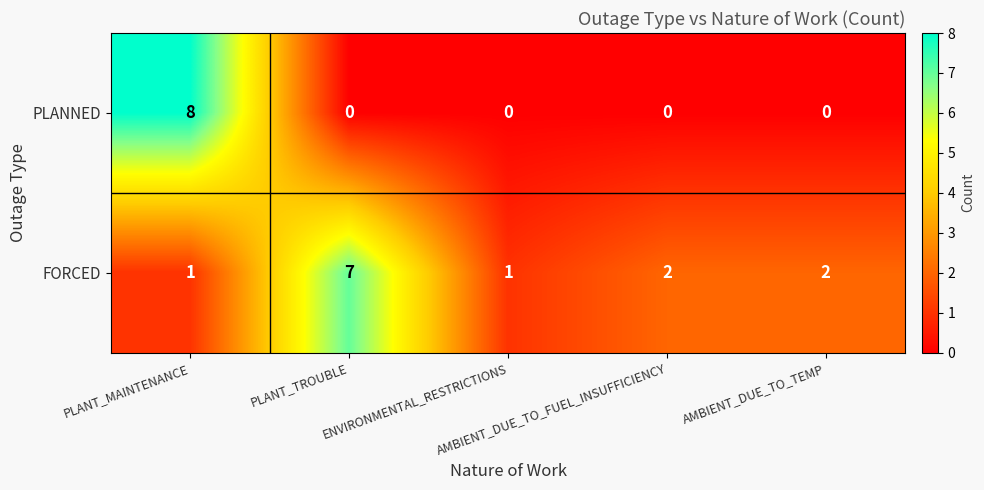

What is the greatest value displayed?

8